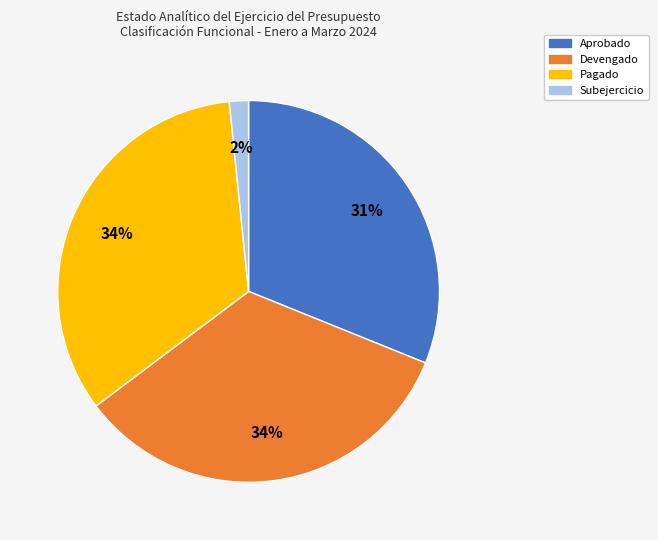

Is it true that Pagado is 40% of the pie?

False